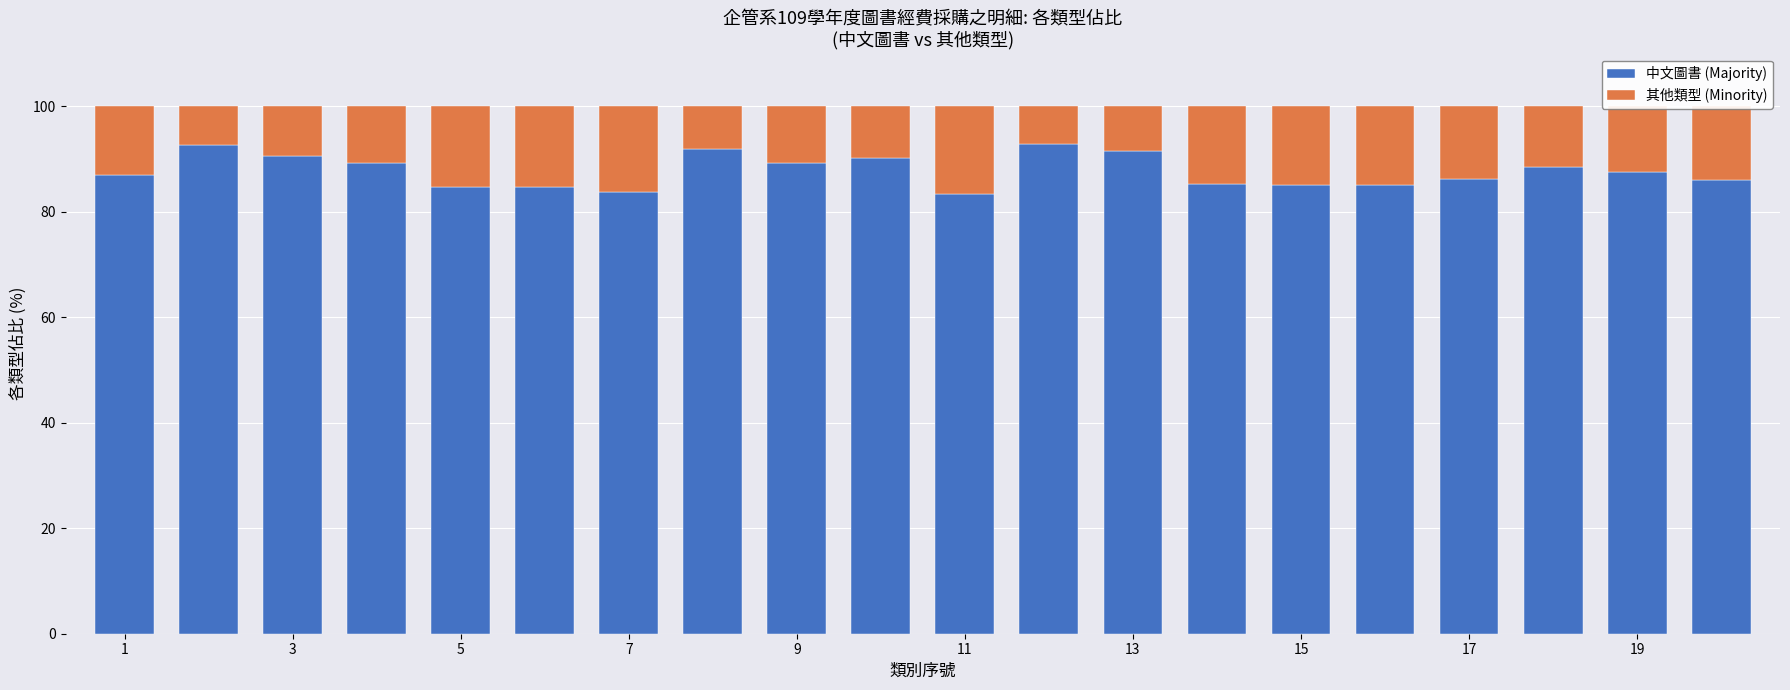

How many categories are shown in the chart?

20